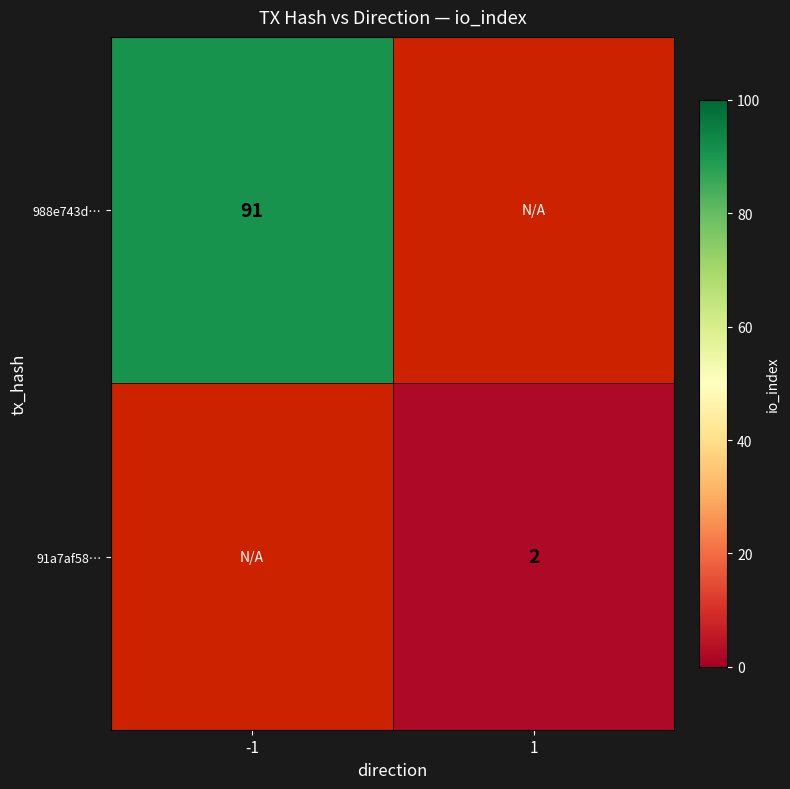

Is the value of 91a7af58… at 1 greater than the value of 988e743d… at -1?

No